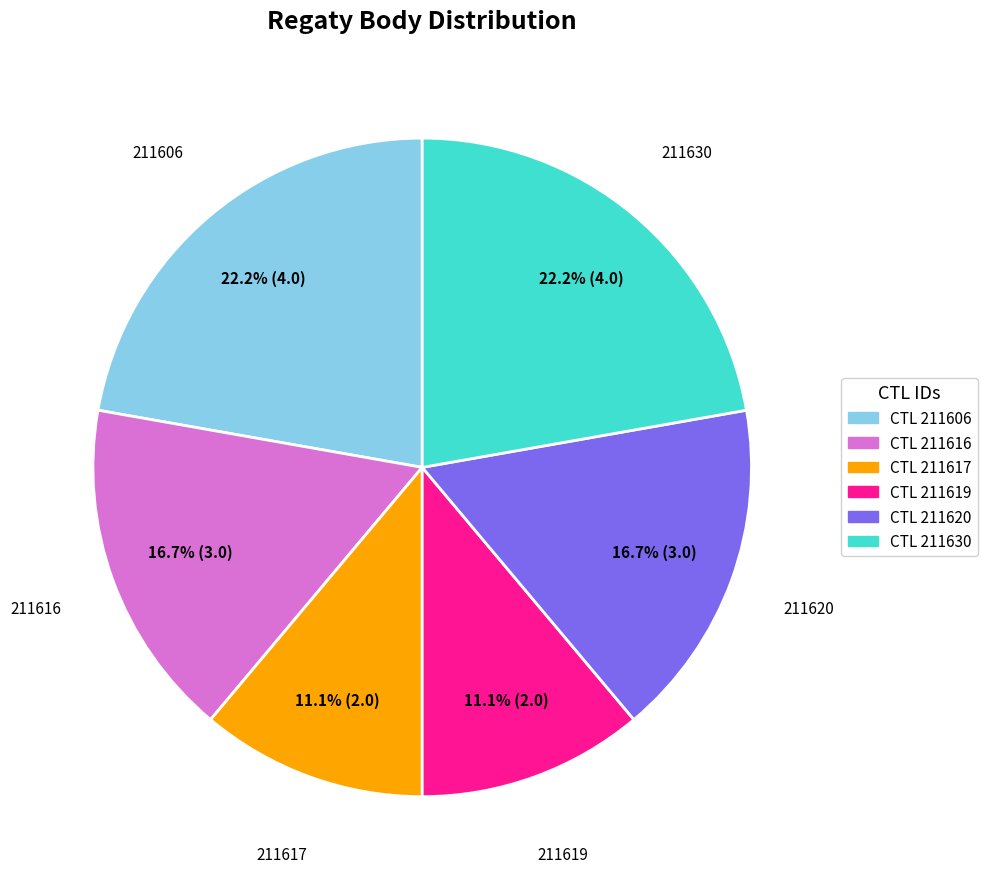

Is there any slice that represents more than half of the pie?

No